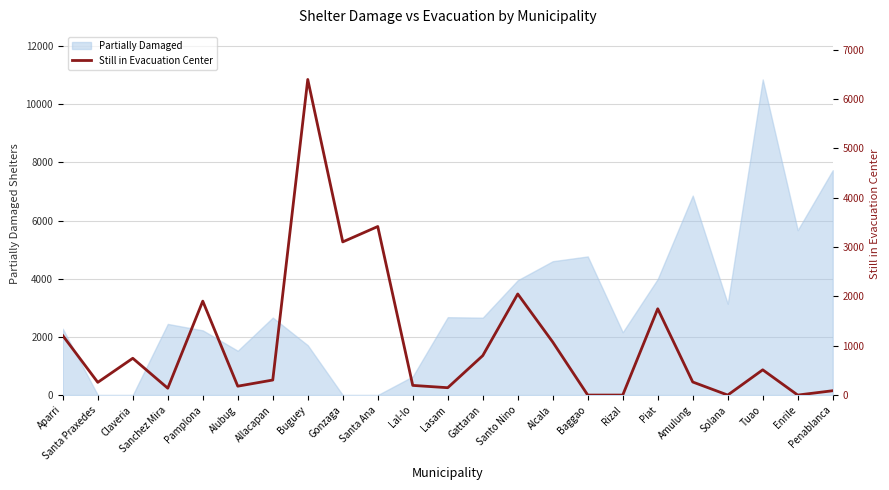

What is the greatest value displayed?

6400